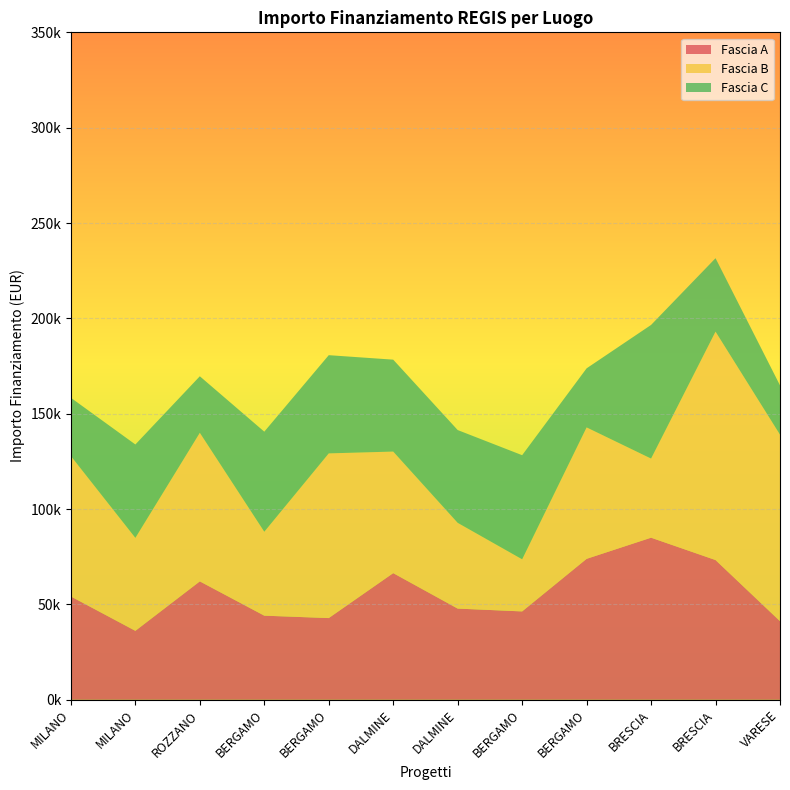

Reading left to right, list all the values displayed in this chart.

Fascia A: 54144.9	36123.8	62062.4	44080.6	42816.5	66393.6	47794.5	46312.5	73886.6	84977.9	73250.1	41196.6
Fascia B: 73636.1	48776.3	77926.5	44036.1	86371.0	63747.5	44978.7	27342.9	68925.6	41496.0	119783.4	97812.0
Fascia C: 30558.8	48957.9	29640.7	52455.4	51504.7	48200.6	48646.7	54577.6	30978.2	70077.9	38513.5	25842.4